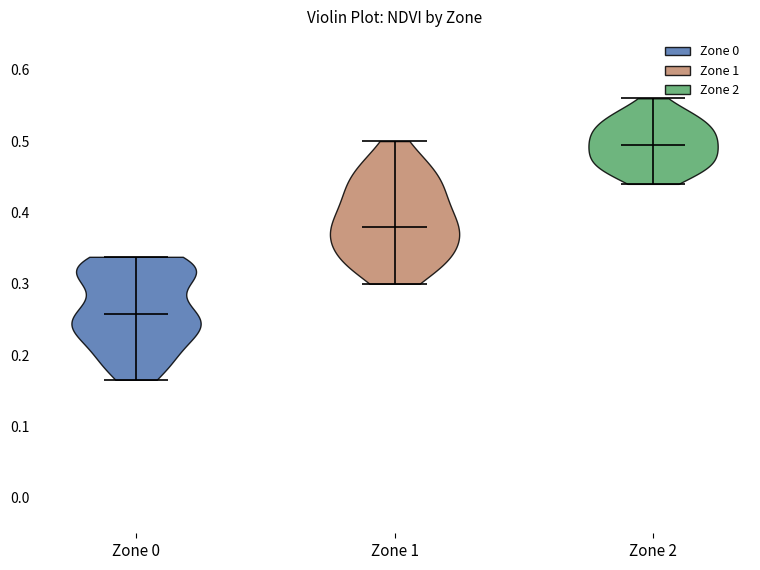

Which violin has the highest median line?

Zone 2